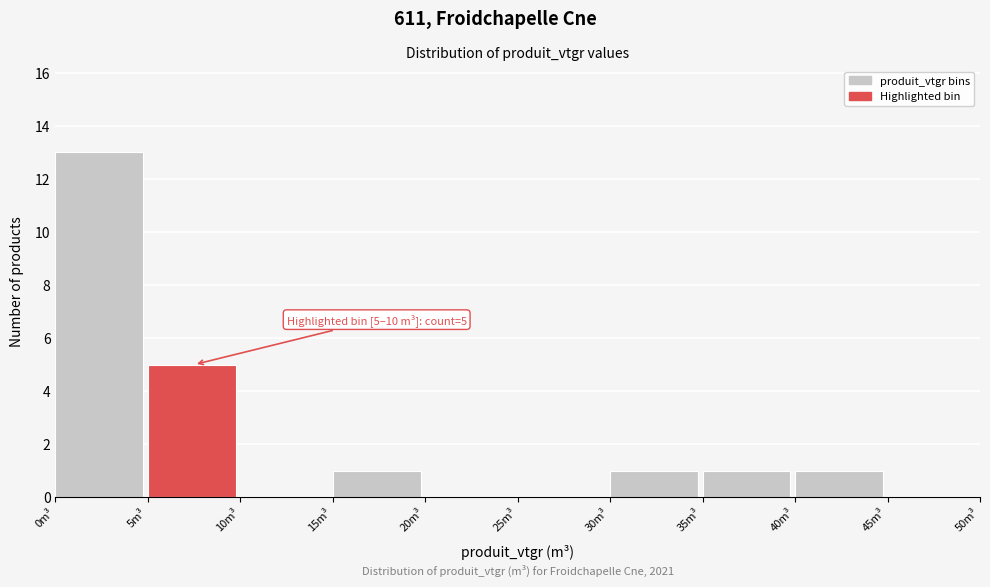

Over which range of the x-axis is the bar tallest?

0 to 5